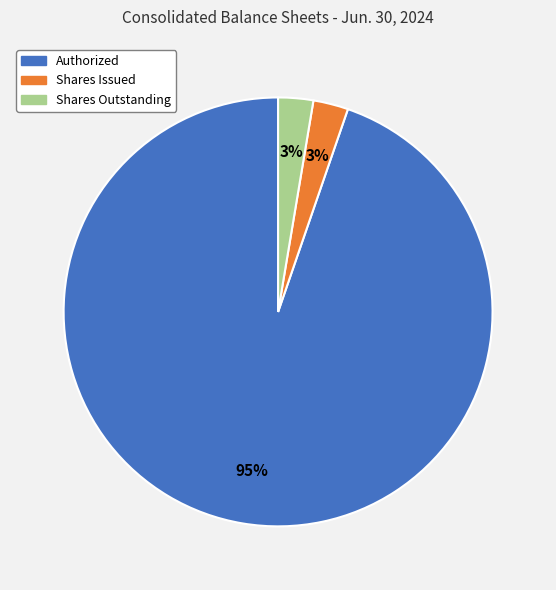

Is there any slice that represents more than half of the pie?

Yes